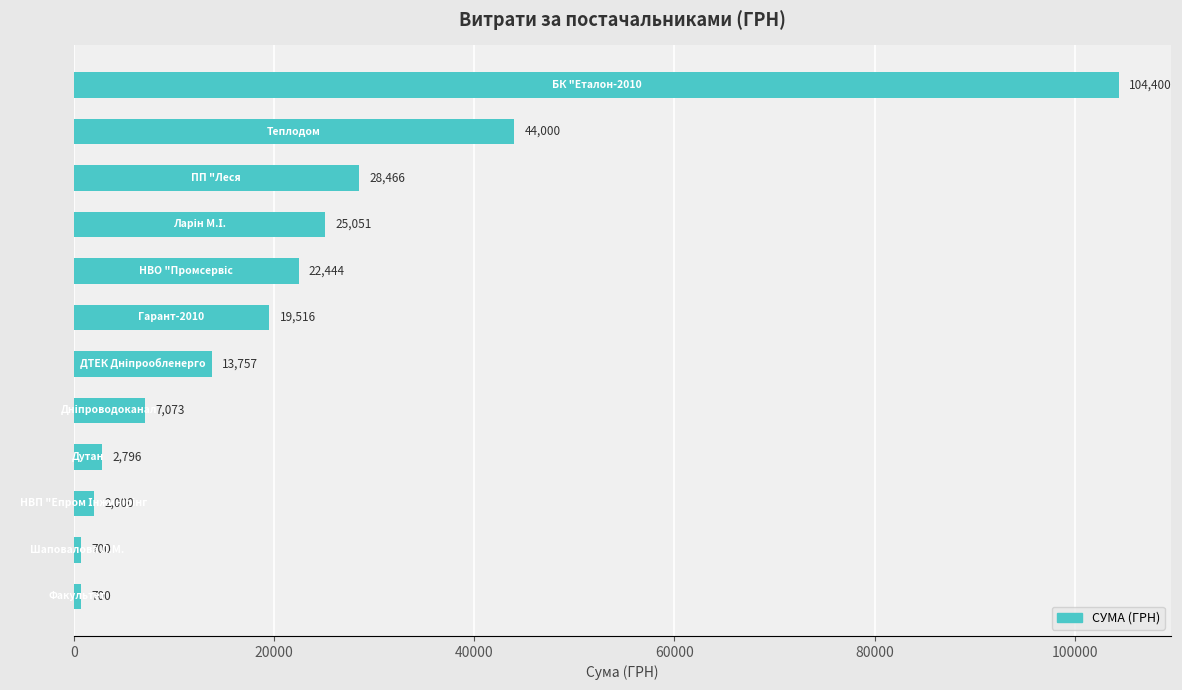

What is the value of the 3rd bar from the top?

28465.7